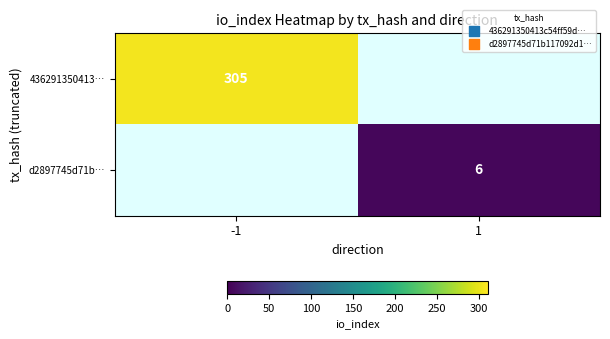

Which category has the highest value across all series?

-1